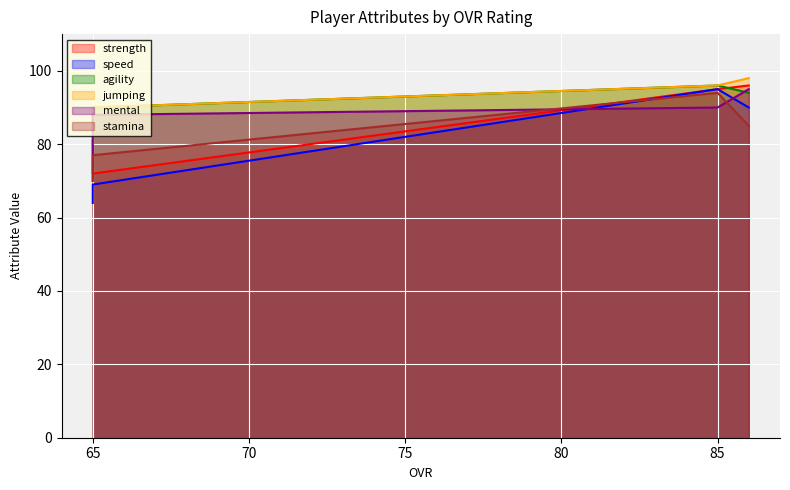

What is the difference between the maximum and minimum values in the agility series?

10